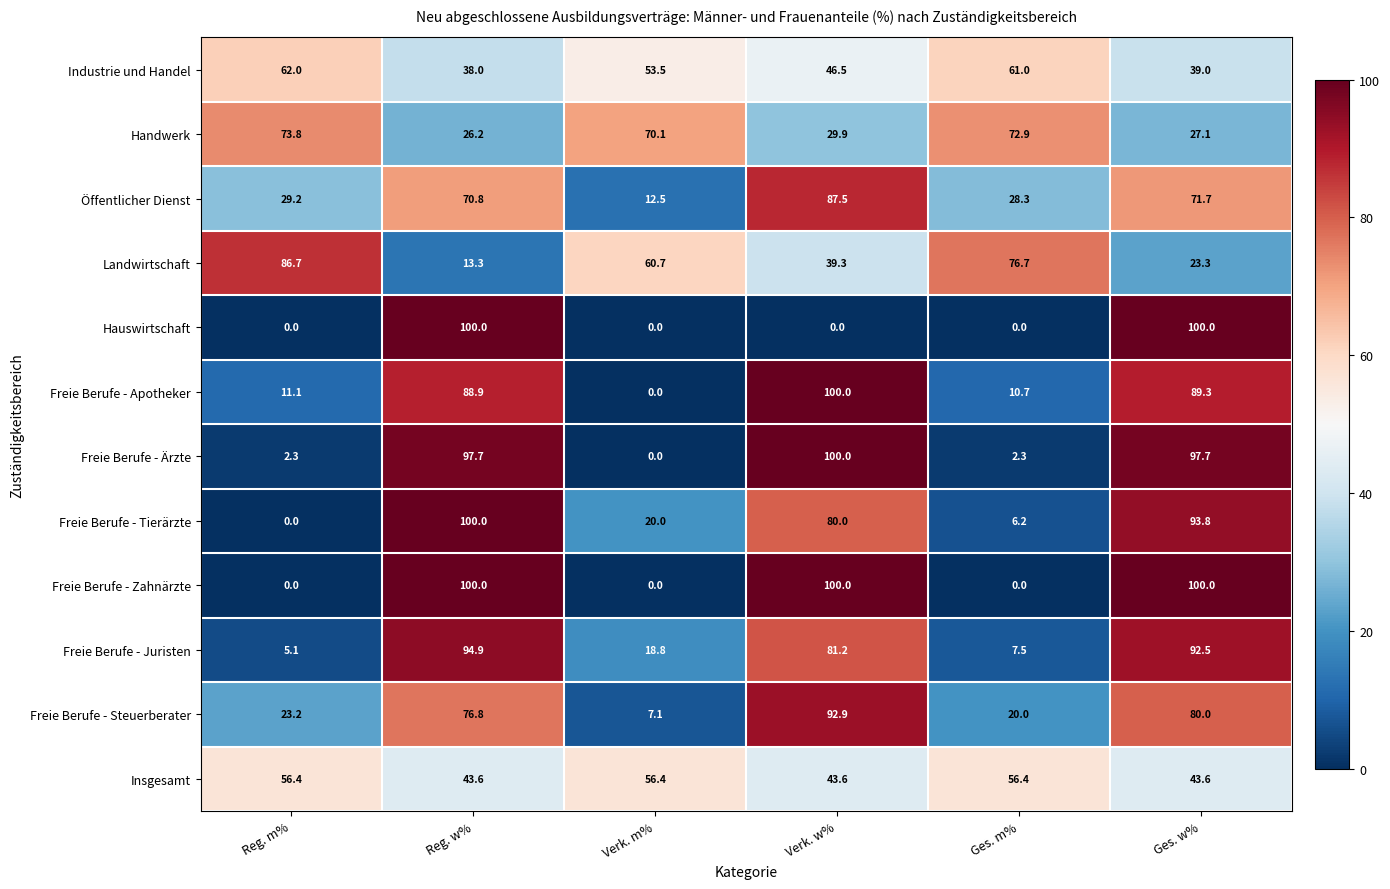

Which series changed the most between Verk. m% and Ges. m%?

Landwirtschaft